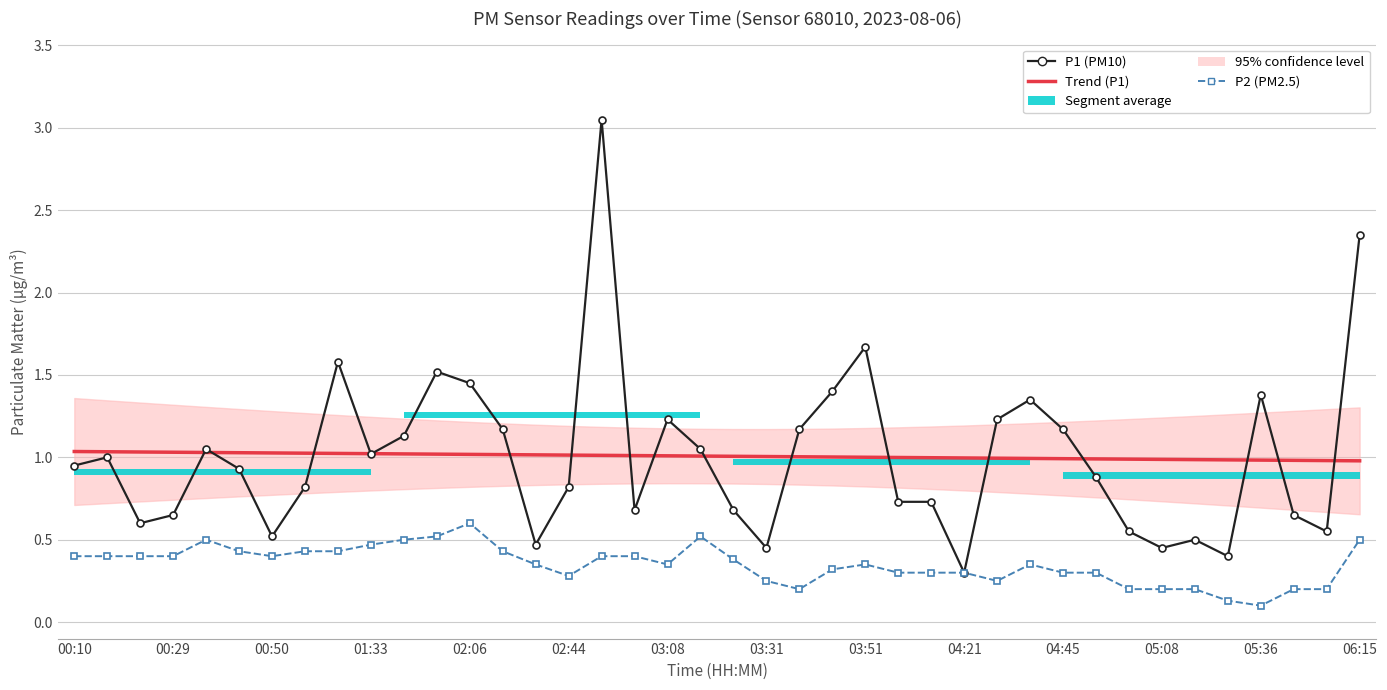

Count the number of categories in the chart.

40